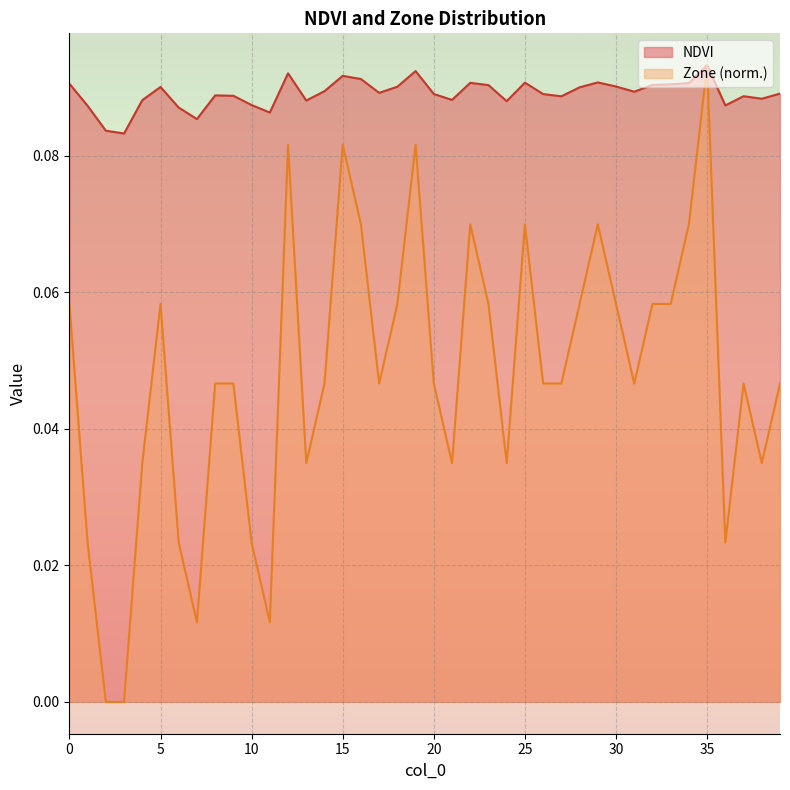

The value of Zone at 35 is 0.1. True or false?

False